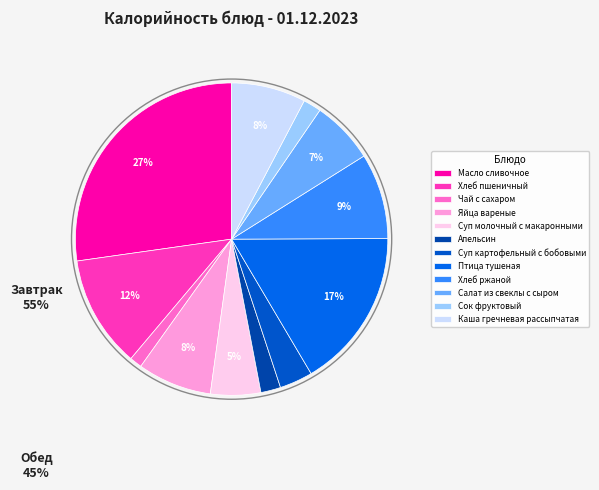

To the nearest percent, what is the combined percentage of Салат из свеклы с сыром and Чай с сахаром?

8%